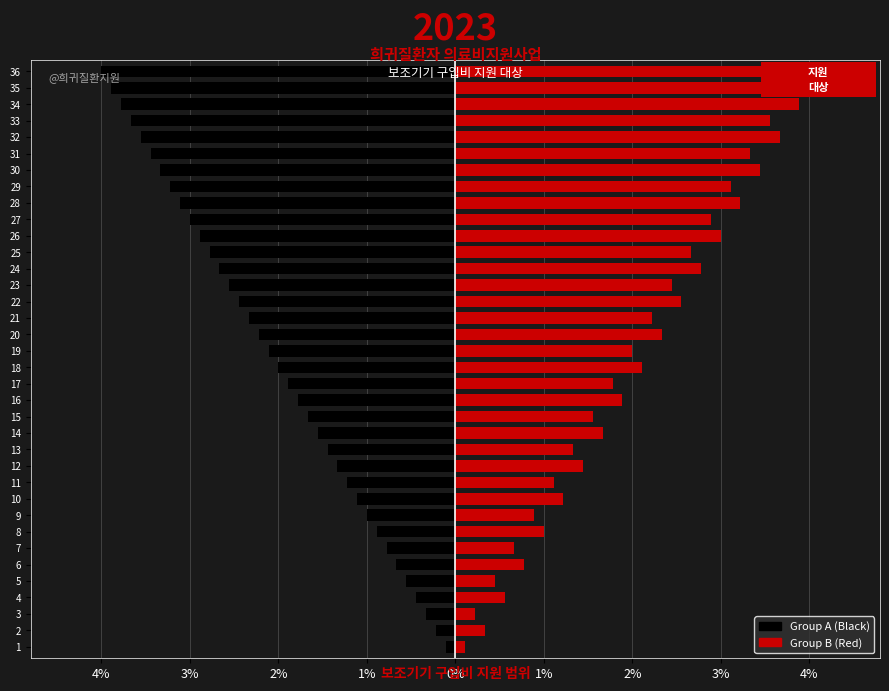

How many values in the Group B (Red) series exceed 2?

18